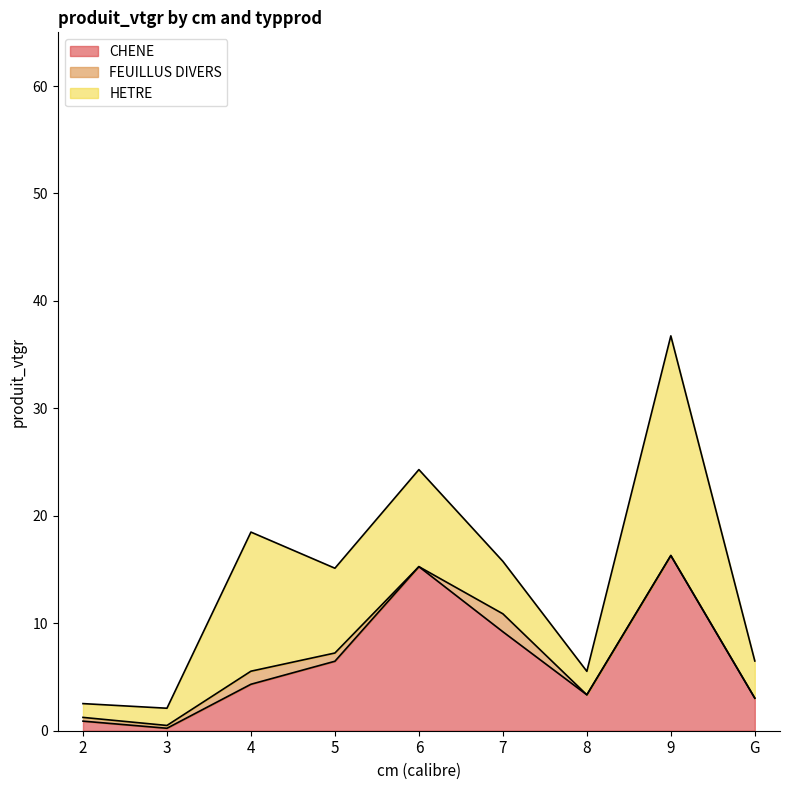

Reading left to right, list all the values displayed in this chart.

CHENE: 2=0.9	3=0.2	4=4.3	5=6.5	6=15.3	7=9.2	8=3.3	9=16.3	G=3.0
FEUILLUS DIVERS: 2=0.3	3=0.3	4=1.2	5=0.8	6=0.0	7=1.7	8=0.0	9=0.0	G=0.0
HETRE: 2=1.3	3=1.6	4=12.9	5=7.9	6=9.0	7=4.9	8=2.2	9=20.4	G=3.5